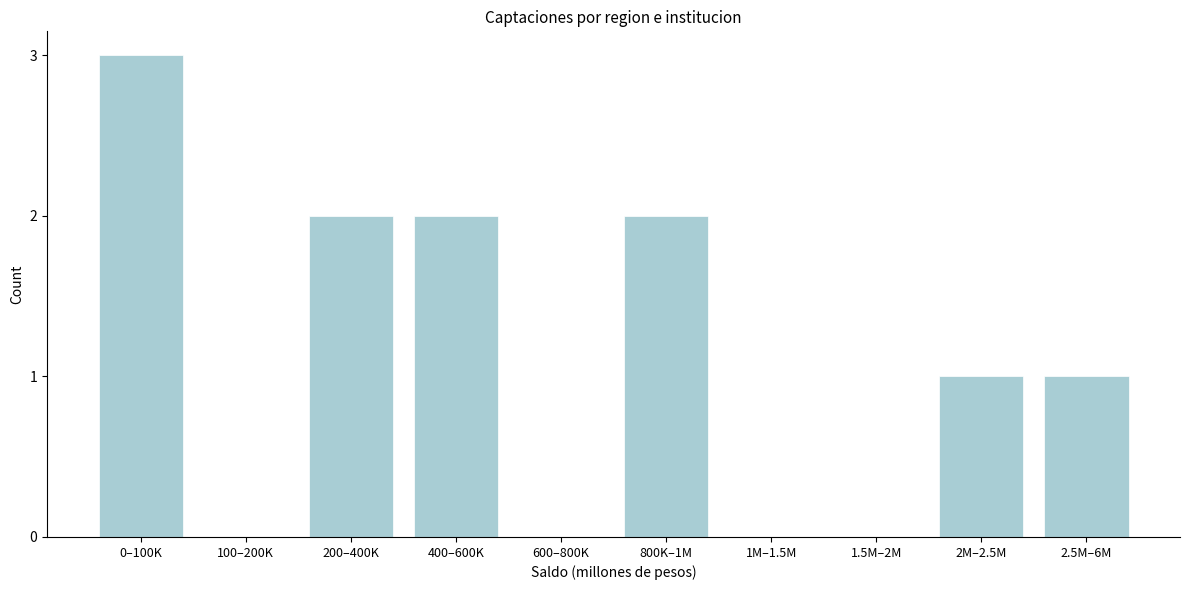

Reading right to left, what are all the values shown in this chart?

2.5M–6M=1	2M–2.5M=1	1.5M–2M=0	1M–1.5M=0	800K–1M=2	600–800K=0	400–600K=2	200–400K=2	100–200K=0	0–100K=3